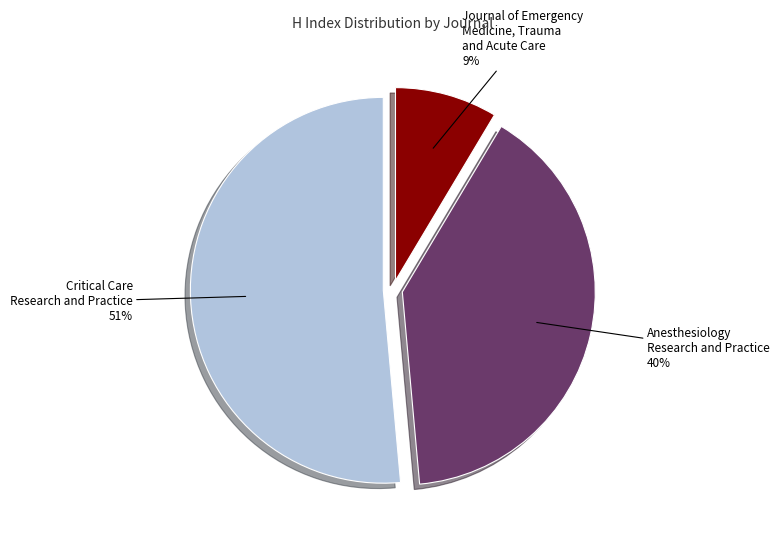

How many segments does this pie chart have?

3